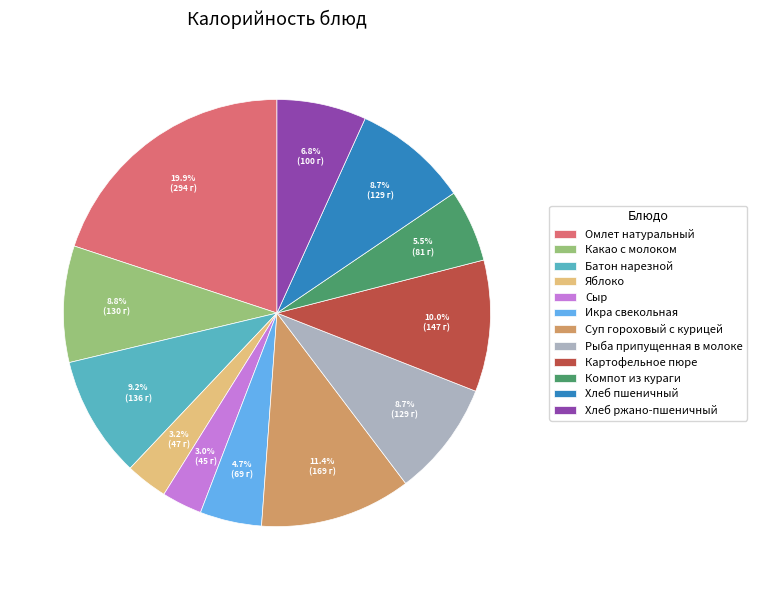

Does any single category account for the majority?

No